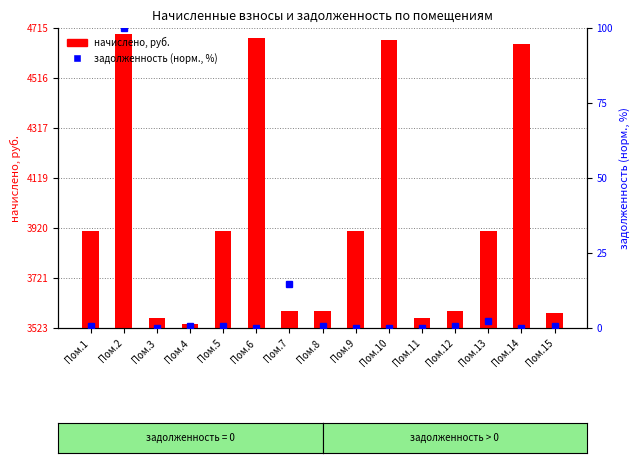

At which category does the chart reach its peak across all series?

Пом.2